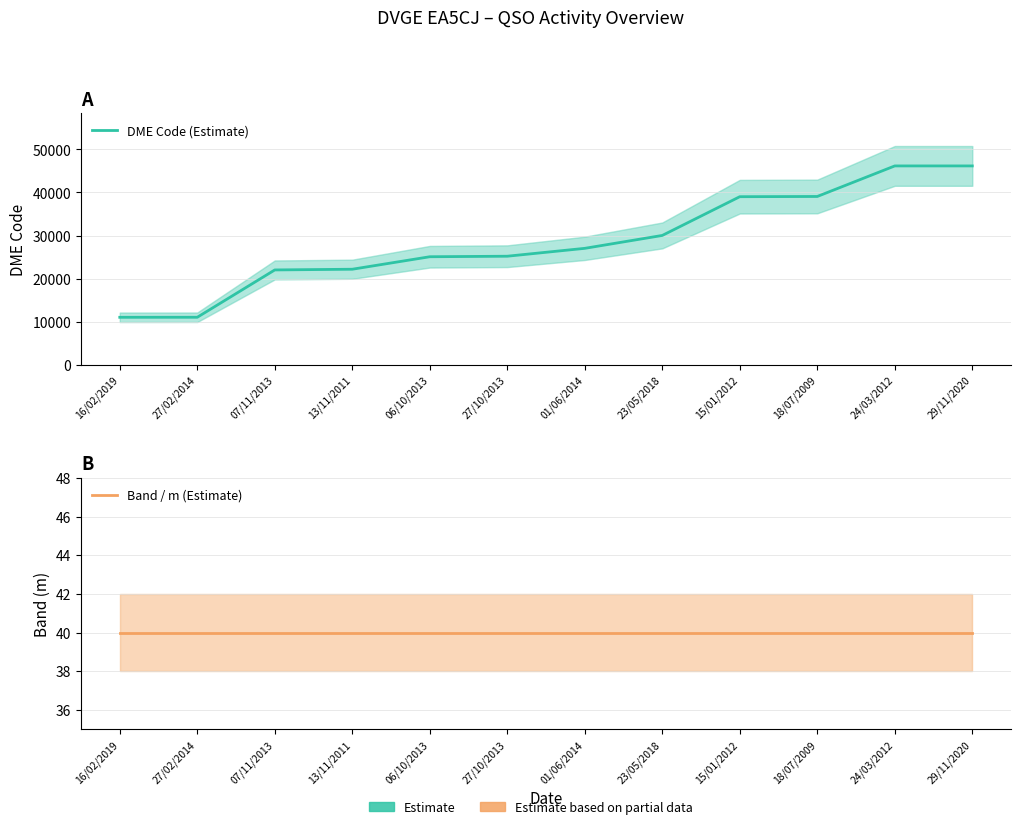

Where does the DME Code (Estimate) series first go above 27025?

23/05/2018